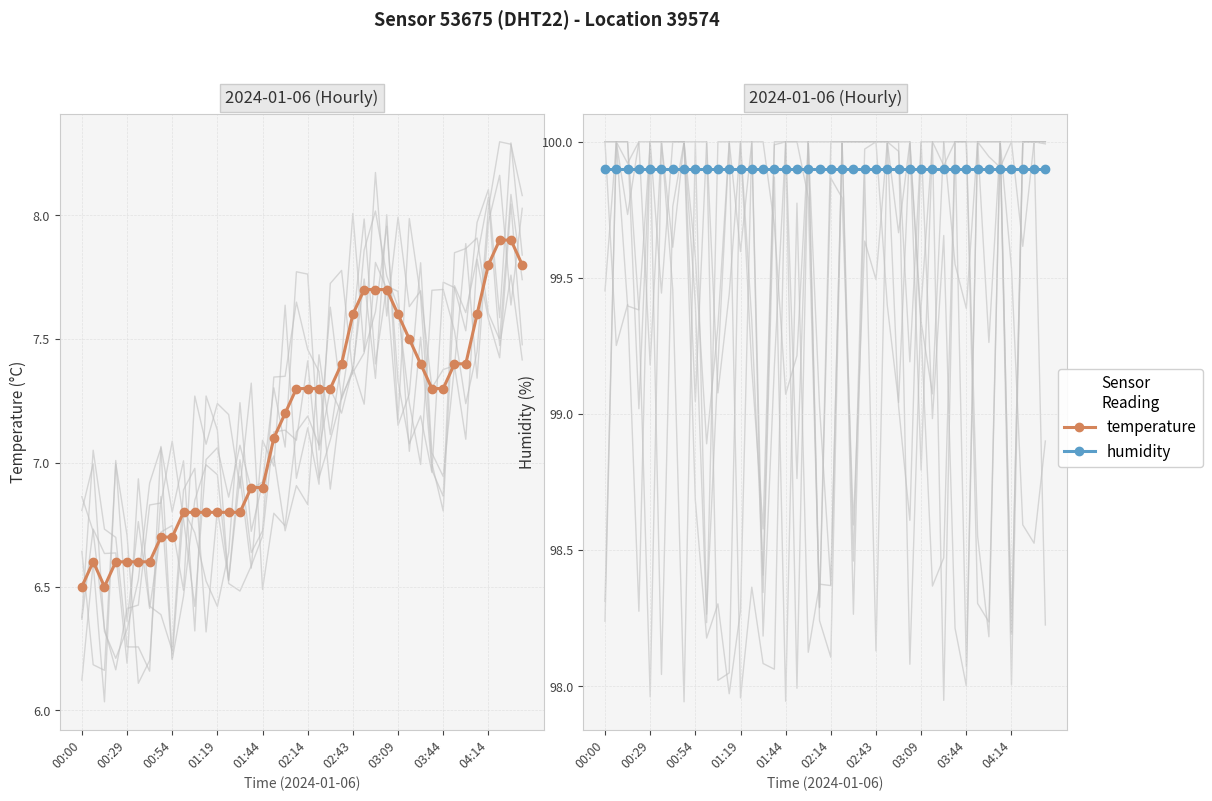

Where is humidity nearest to the value 99?

00:00